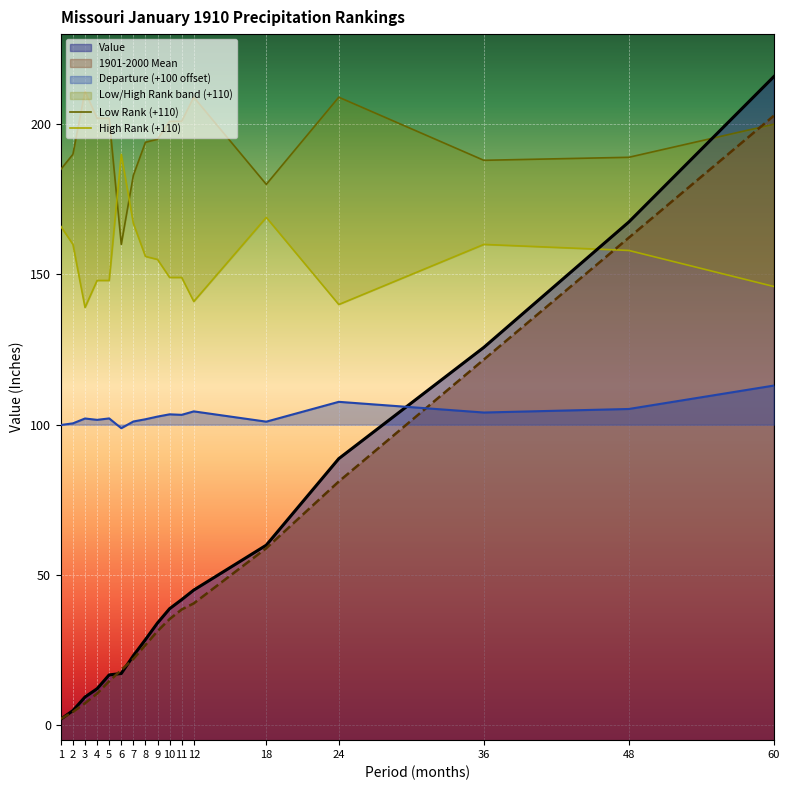

Reading left to right, what are all the values shown in this chart?

Low Rank (+110): 1=185	2=190	3=211	4=202	5=202	6=160	7=183	8=194	9=195	10=201	11=201	12=209	18=180	24=209	36=188	48=189	60=200
High Rank (+110): 1=166	2=160	3=139	4=148	5=148	6=190	7=167	8=156	9=155	10=149	11=149	12=141	18=169	24=140	36=160	48=158	60=146